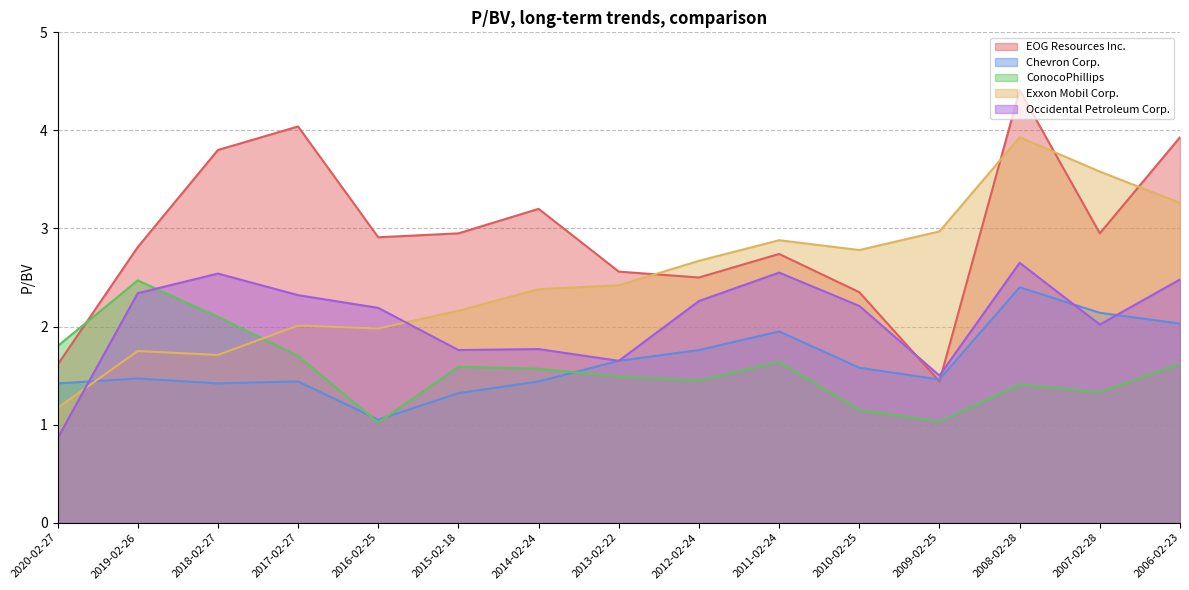

What is the minimum value for ConocoPhillips?

1.0